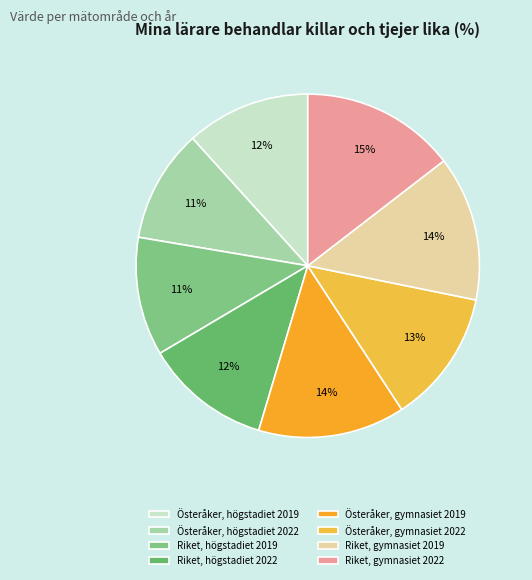

To the nearest percent, what is the average slice percentage?

12%